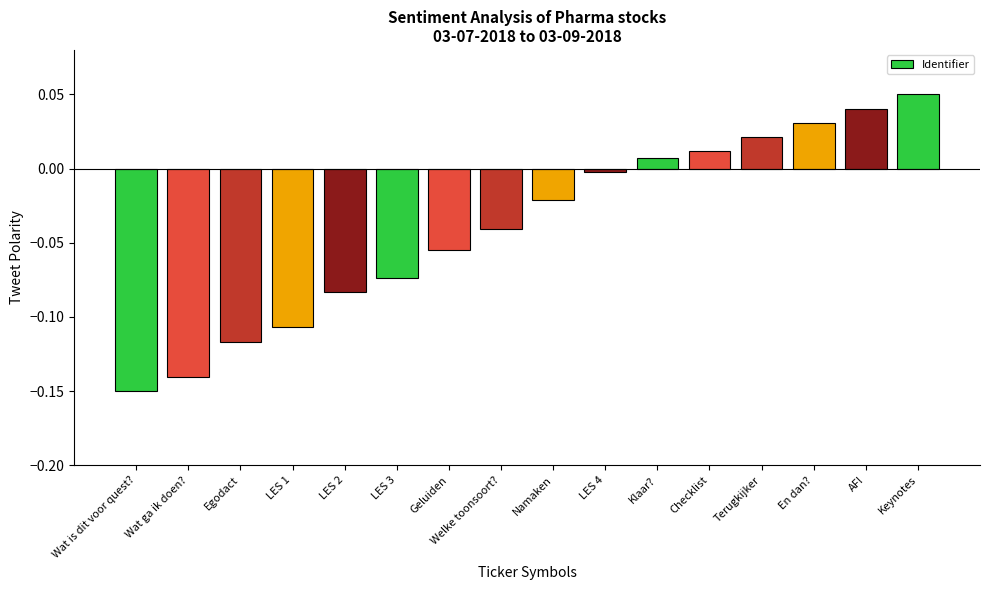

At which category does the chart reach its peak across all series?

Keynotes